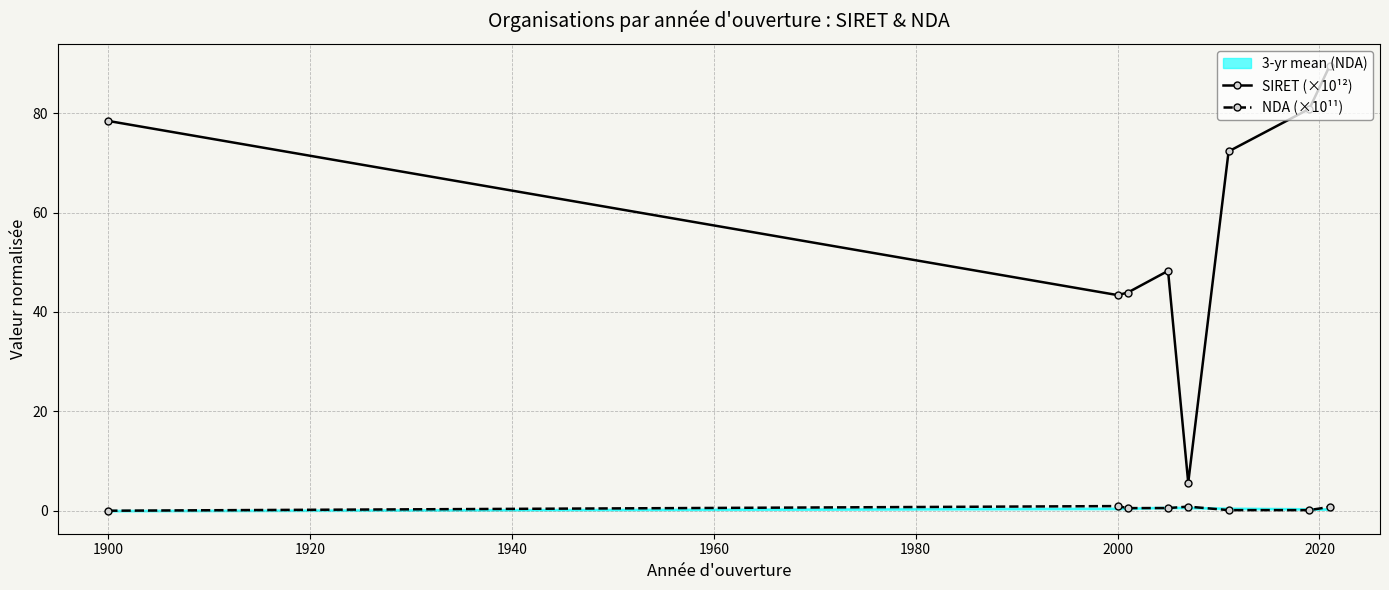

What is the maximum value for SIRET (×10¹²)?

89.5